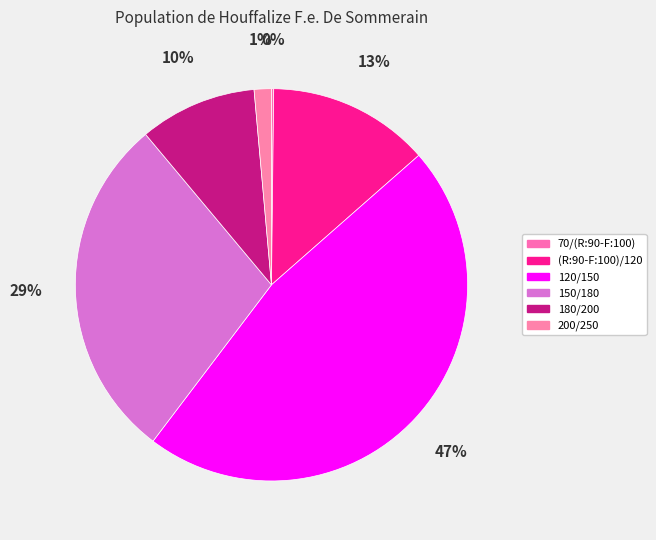

To the nearest percent, what portion does (R:90-F:100)/120 represent?

13%